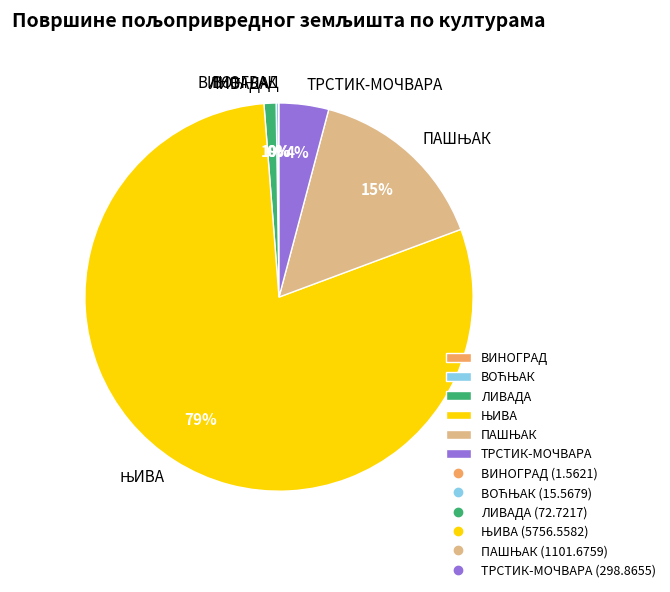

To the nearest percent, what is the average slice percentage?

17%